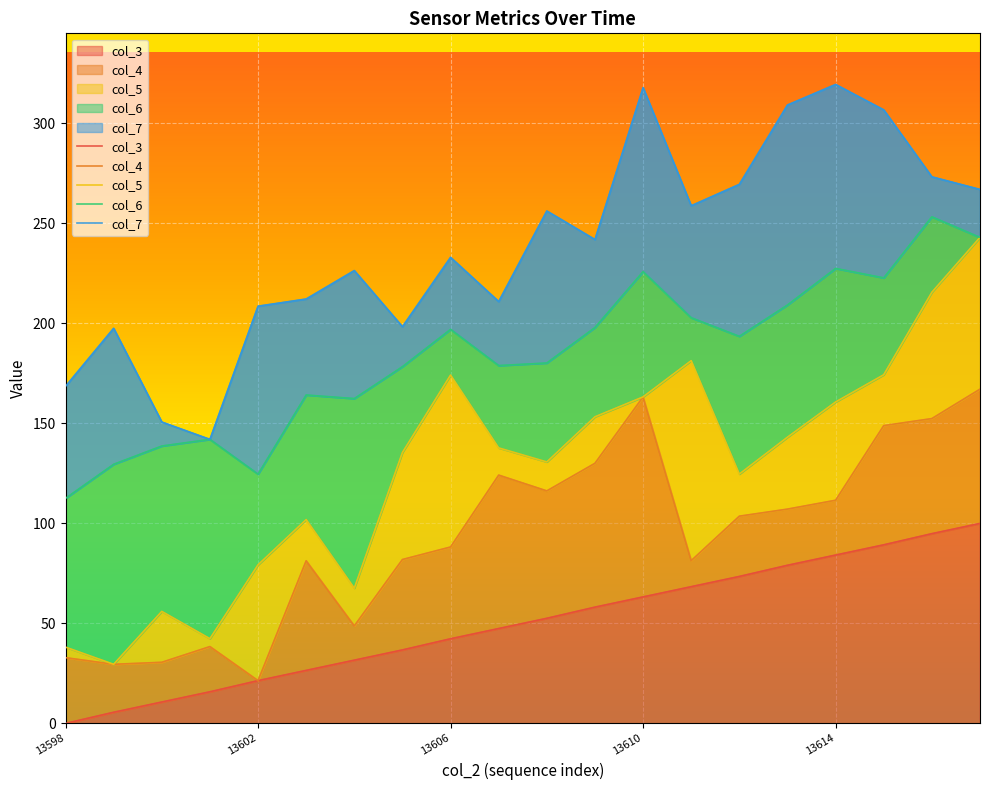

True or false: col_6 and col_3 intersect in this chart.

False